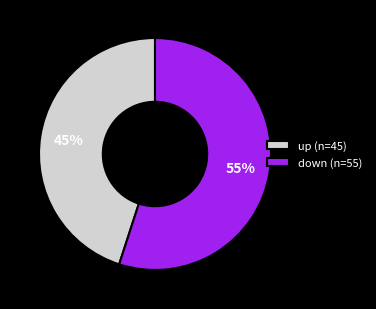

How many segments does this pie chart have?

2